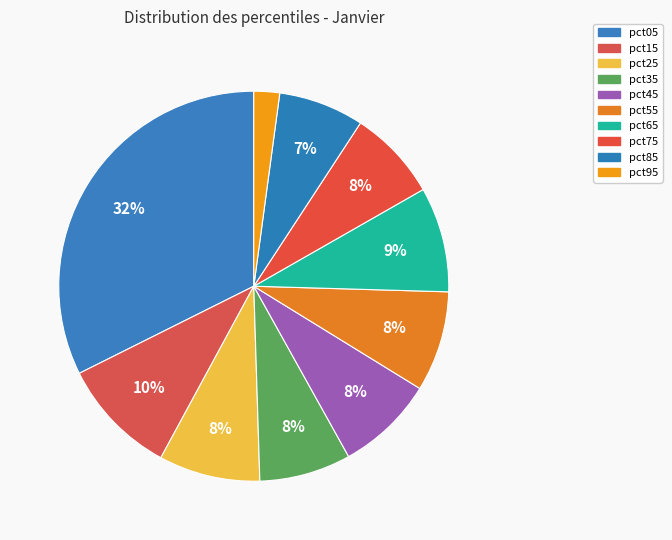

How many slices are in this pie chart?

10